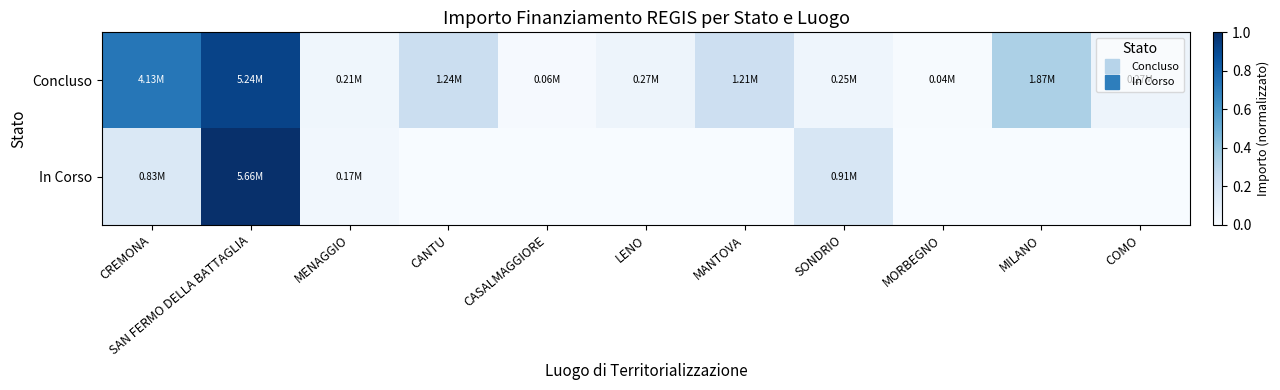

Which series has the largest total across all categories?

Concluso